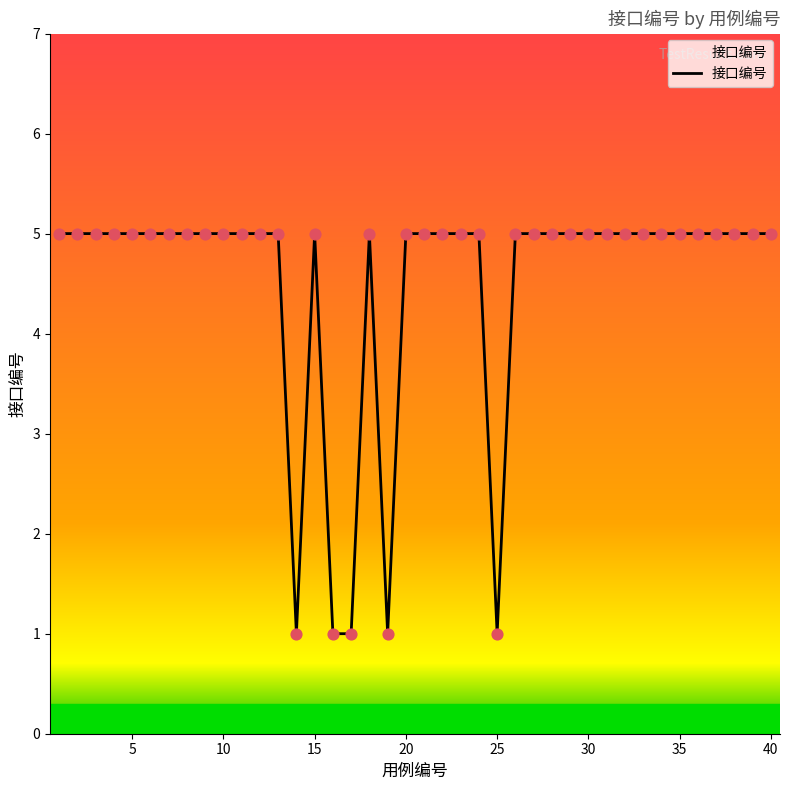

What is the difference between the maximum and minimum values?

4